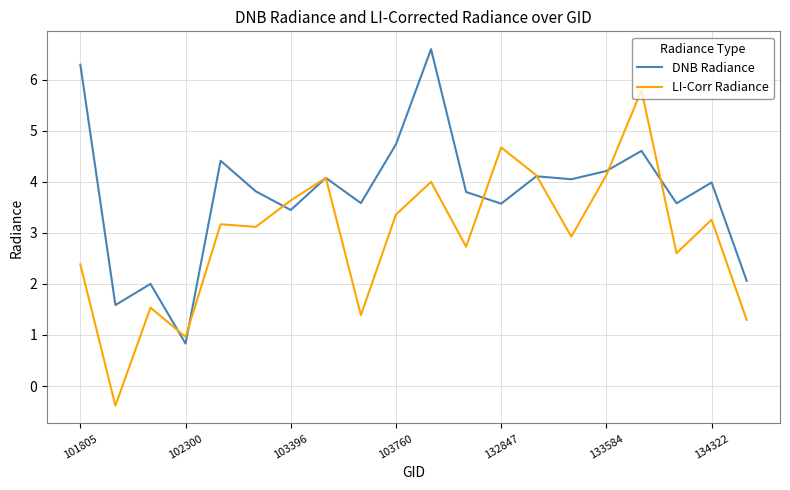

Rank the series by their average value, from highest to lowest.

DNB Radiance, LI-Corr Radiance